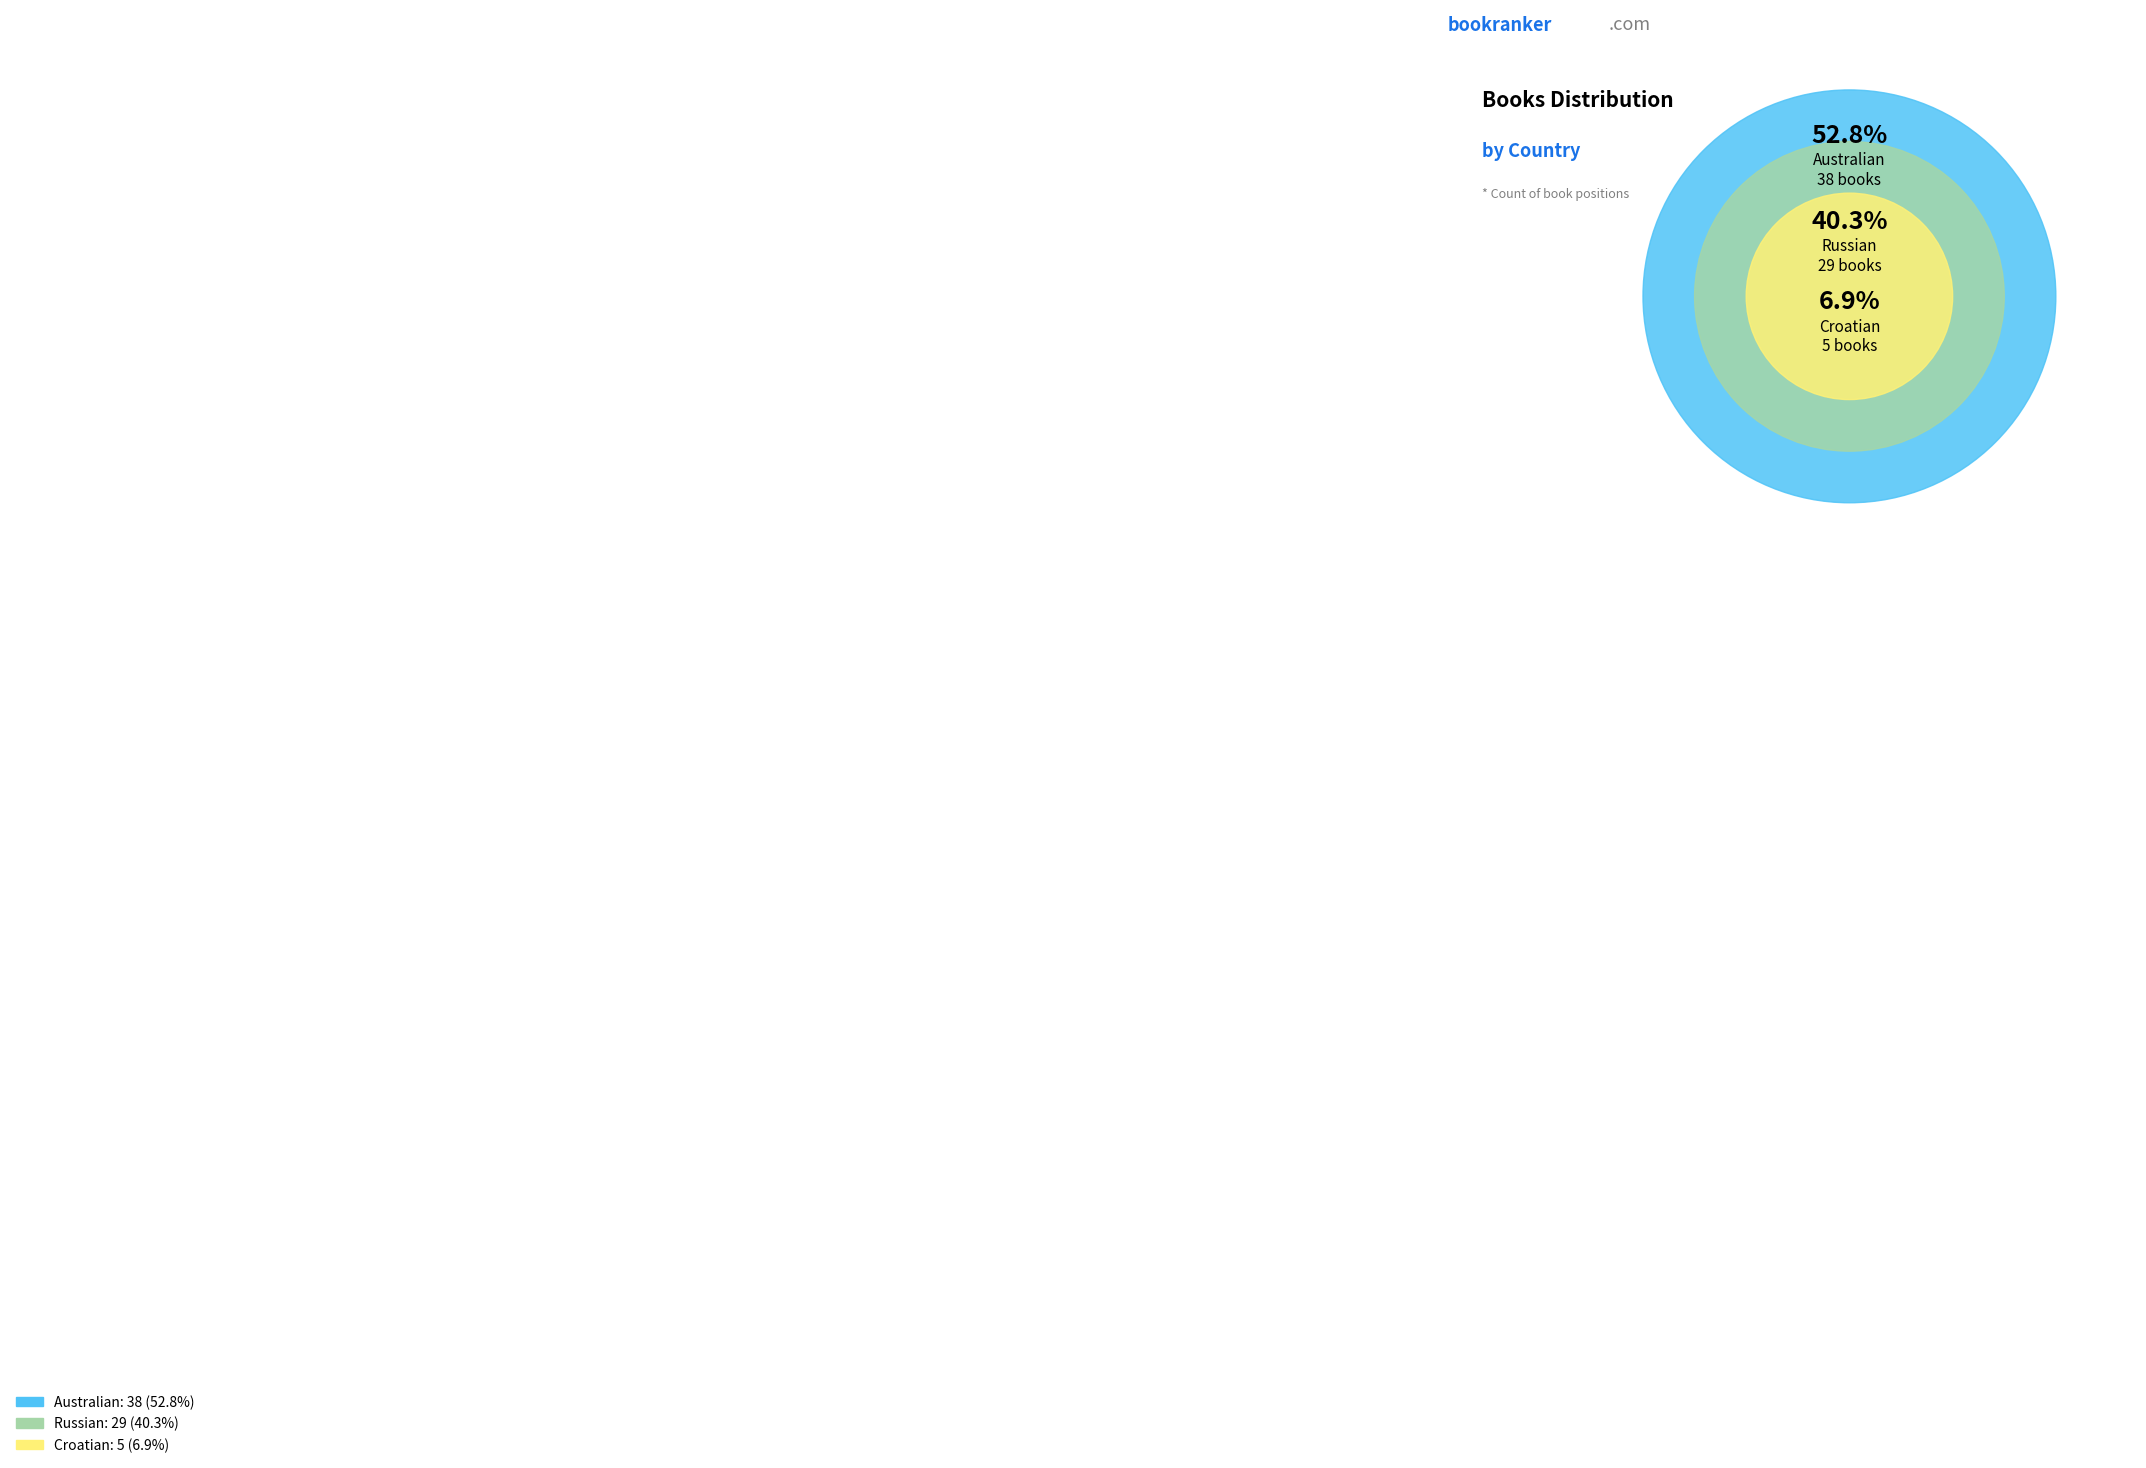

How many slices are in this pie chart?

3